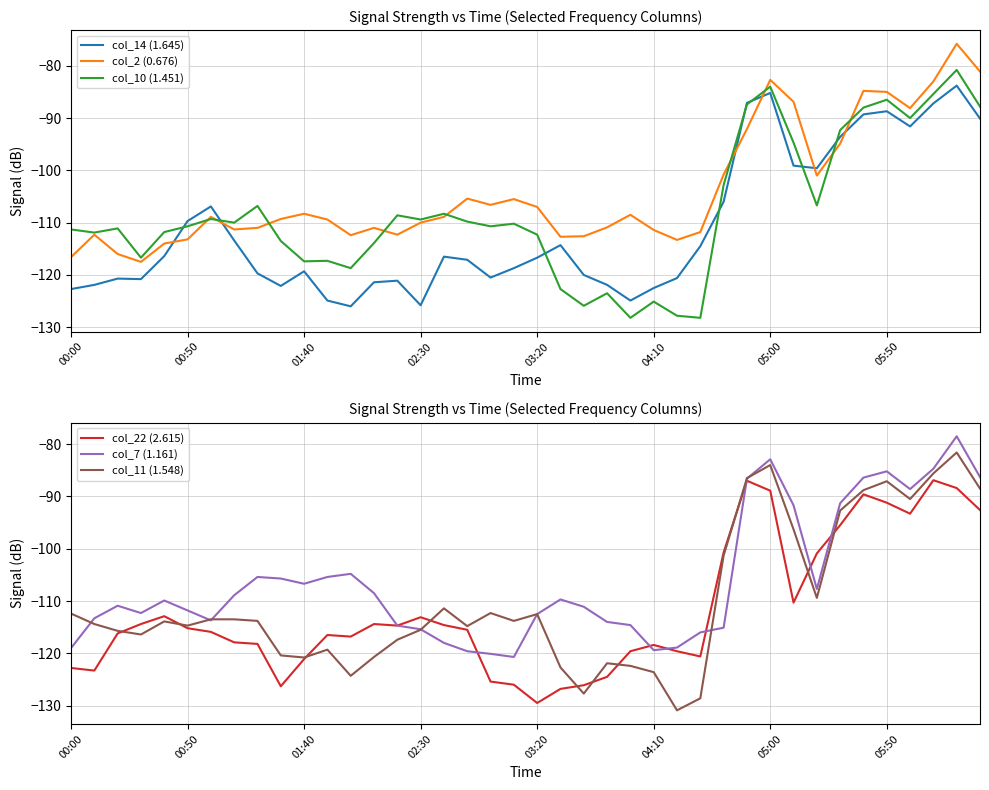

Rank the categories by col_14 (1.645) value from lowest to highest.

12, 15, 11, 24, 00:00, 25, 9, 00:50, 23, 13, 14, 02:30, 01:40, 26, 18, 22, 8, 10, 19, 17, 20, 16, 03:20, 27, 21, 05:50, 04:10, 05:00, 28, 32, 31, 33, 36, 39, 34, 35, 37, 29, 30, 38